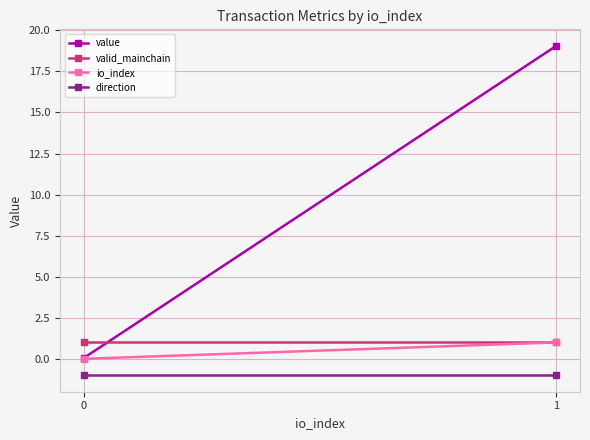

Reading left to right, transcribe all the data shown in this chart.

value: 0=0.0	1=19.1
valid_mainchain: 0=1.0	1=1.0
io_index: 0=0.0	1=1.0
direction: 0=-1.0	1=-1.0